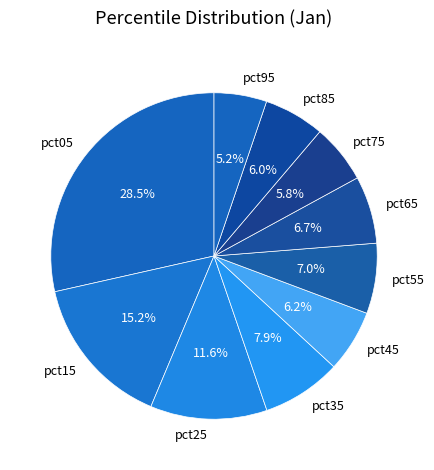

Which has a higher value, pct35 or pct65?

pct35